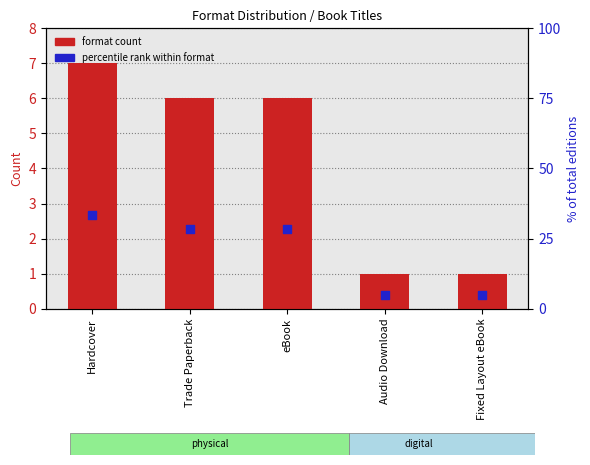

What are all the series names shown in the legend?

format count, percentile rank within format